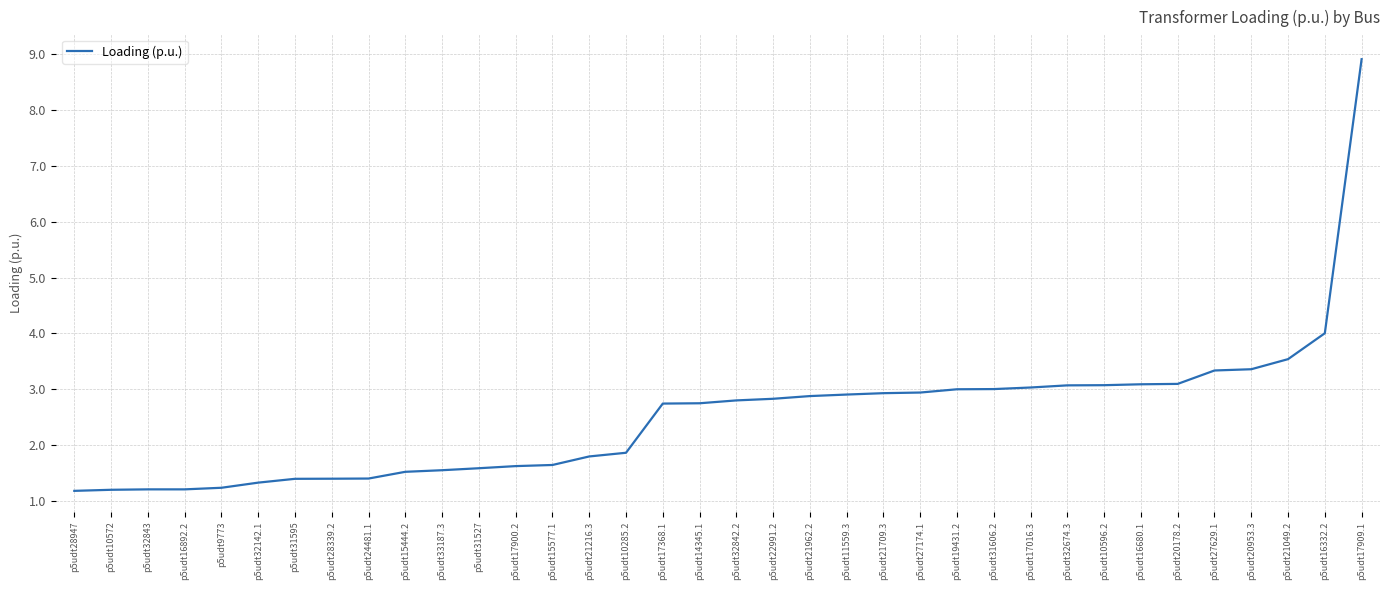

What is the ratio of the value at p5udt15444.2 to the value at p5udt10572?

1.3